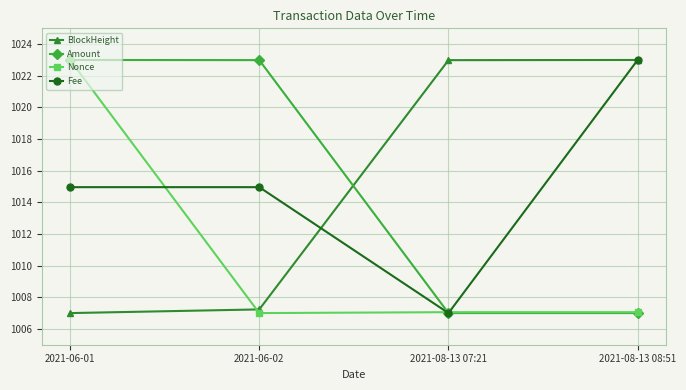

At which category is the sum across all series the highest?

2021-06-01